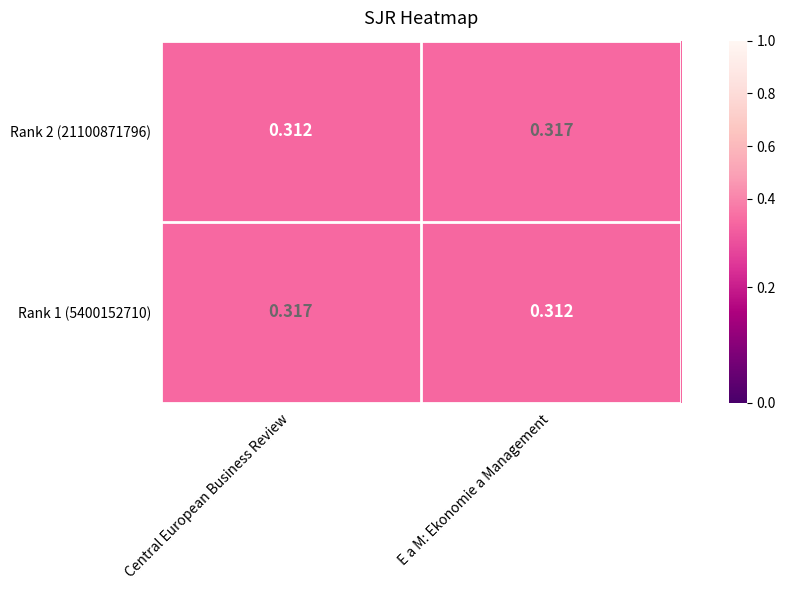

Is the value of Rank 2 (21100871796) at Central European Business Review greater than the value of Rank 1 (5400152710) at Central European Business Review?

No